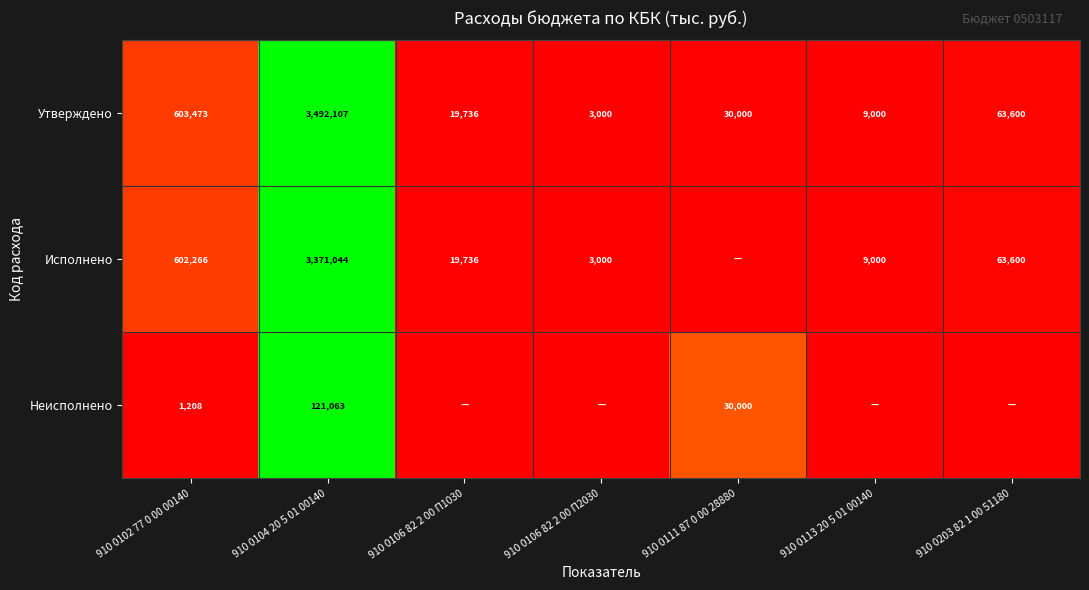

The value of Исполнено at 910 0113 20 5 01 00140 is 9000. True or false?

True